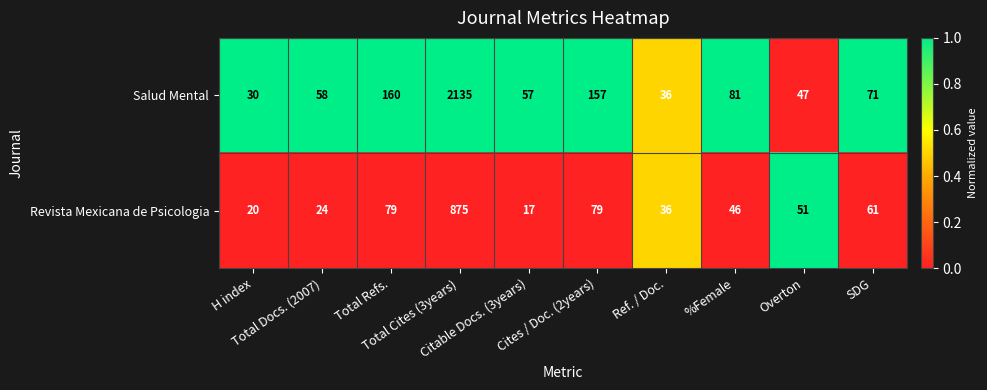

List the series in order of their overall mean, highest first.

Salud Mental, Revista Mexicana de Psicologia